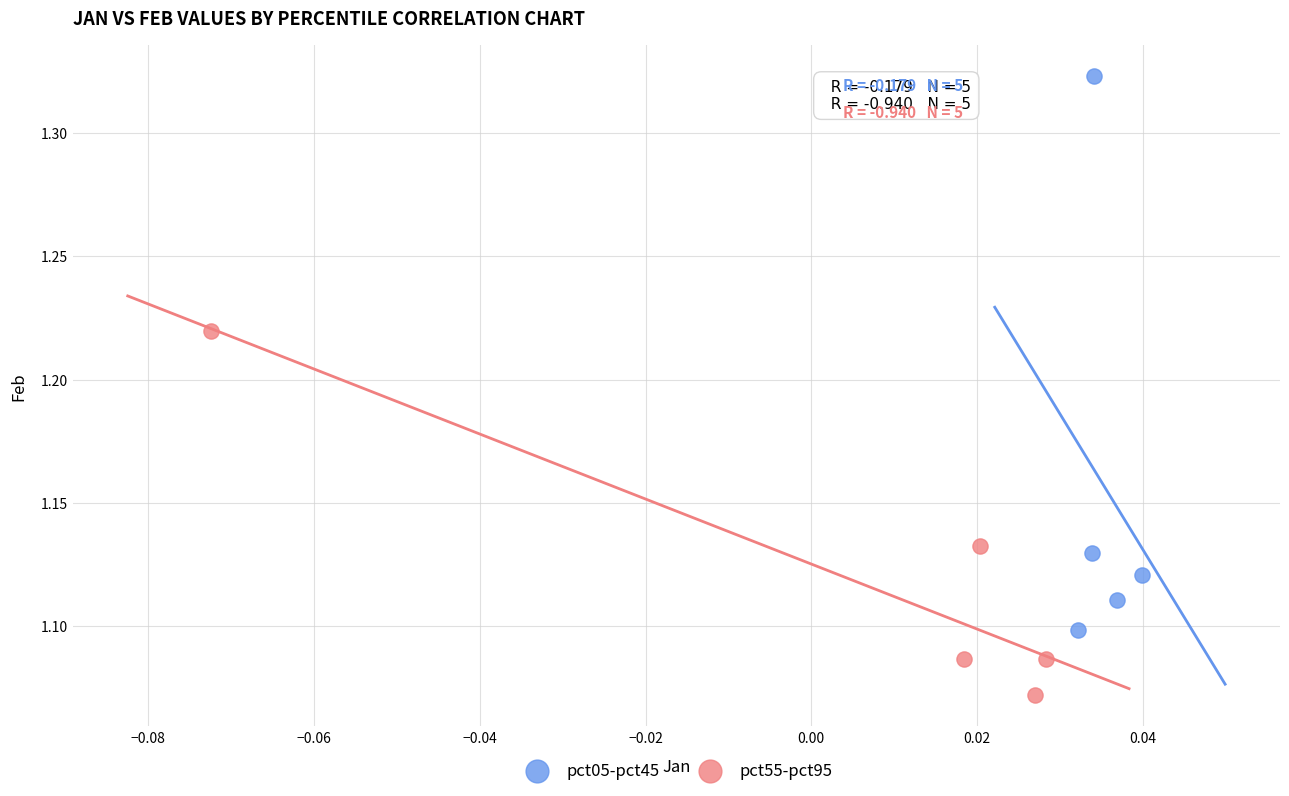

Which series reaches the minimum Y coordinate?

pct55-pct95